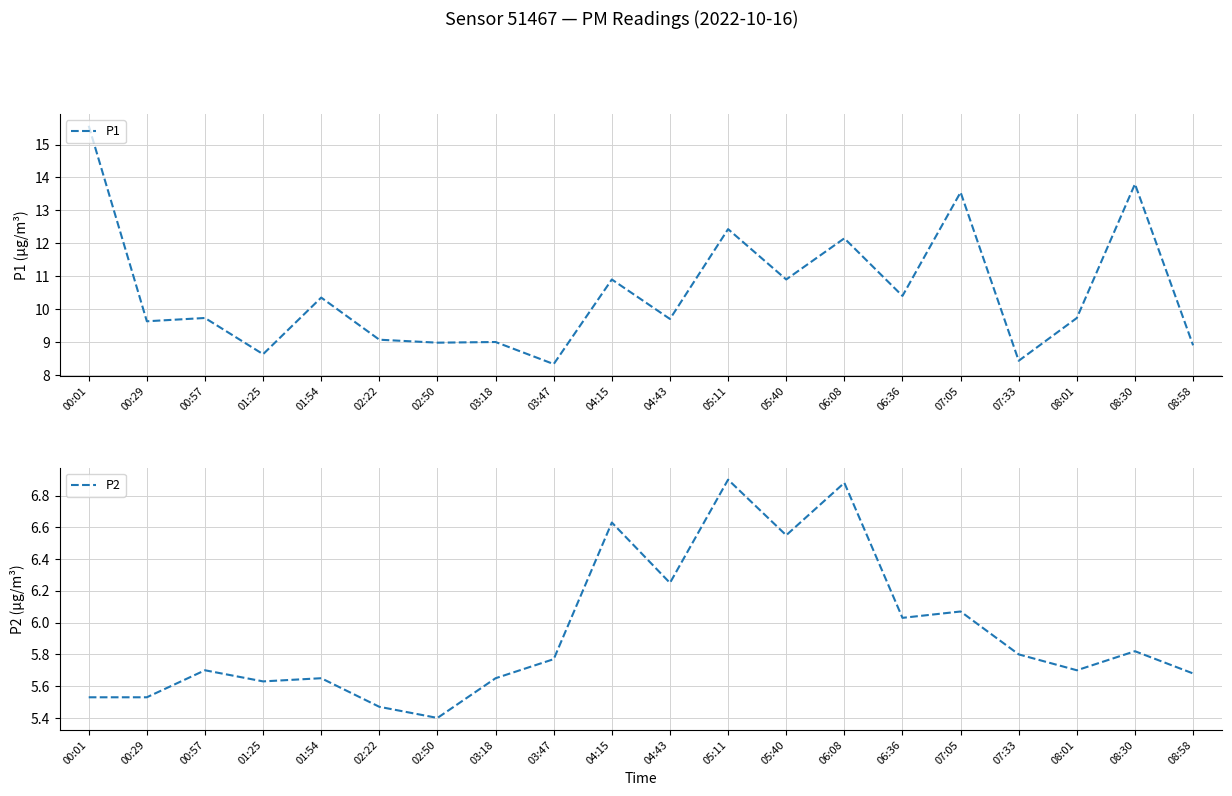

Is it true that P2 equals 1.5 at 03:47?

False